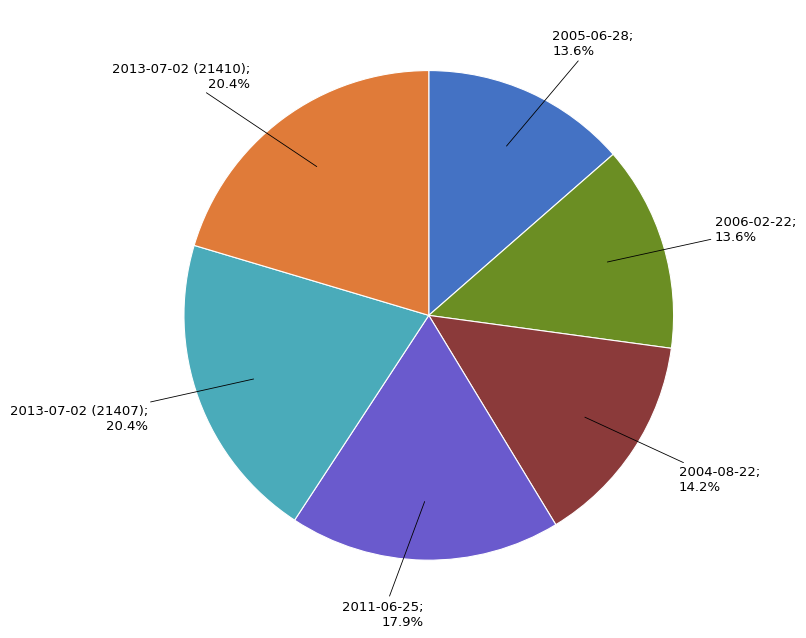

Does any single category account for the majority?

No